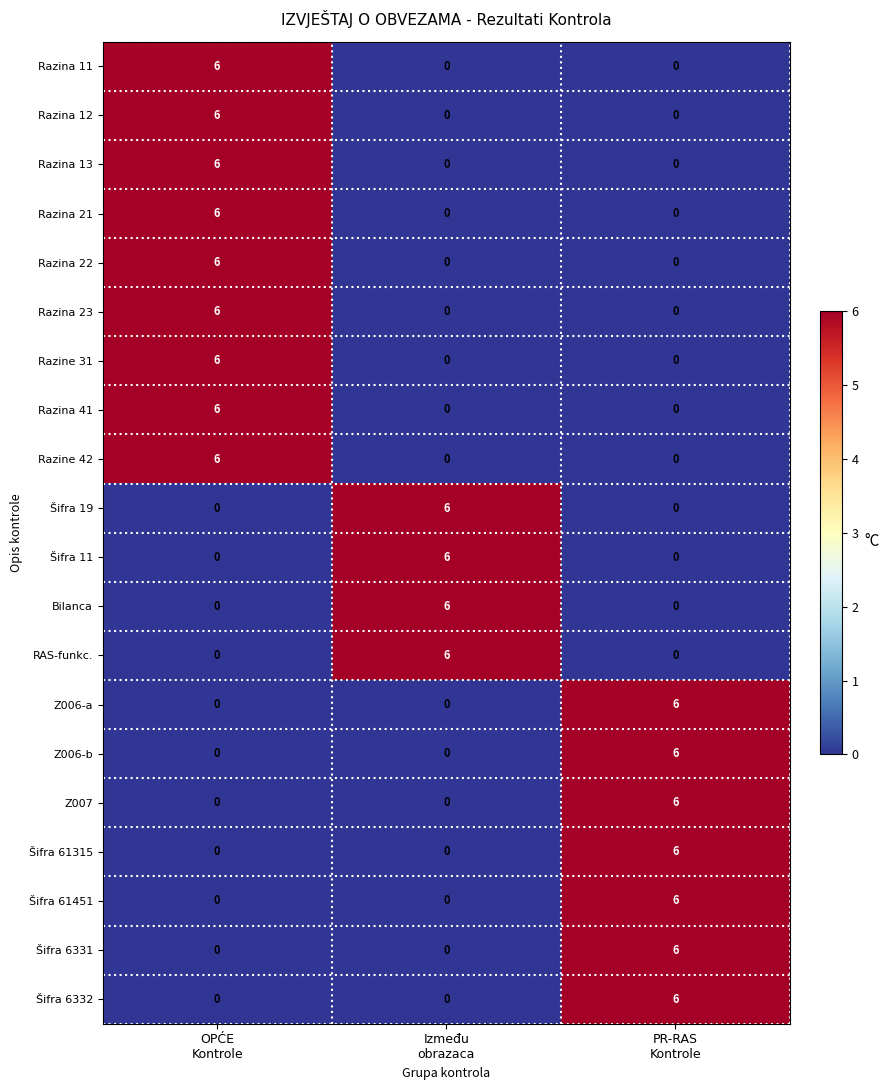

How many values in the Šifra 61315 series exceed 0?

1